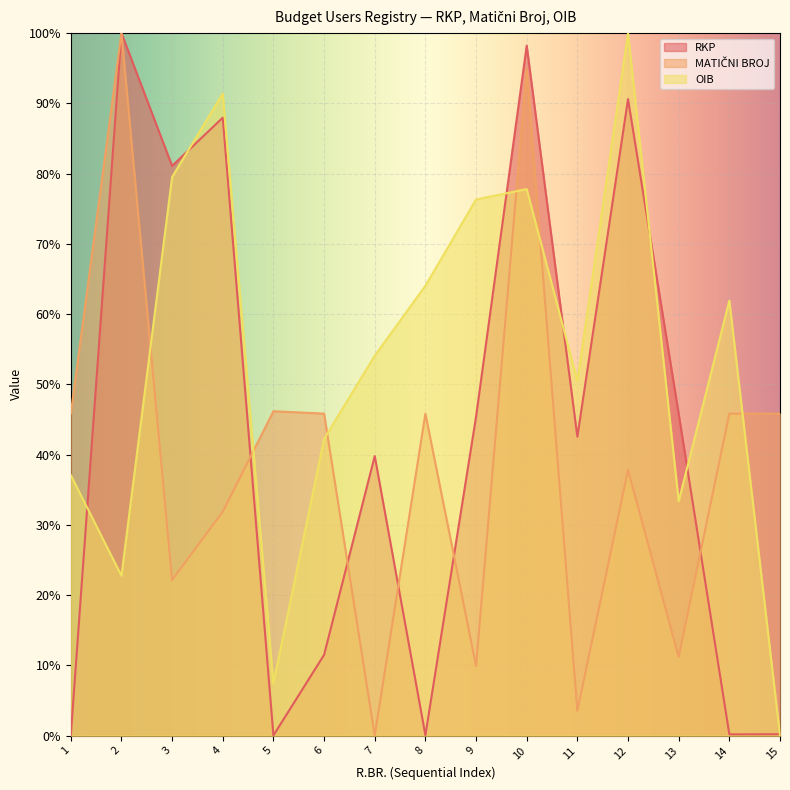

What is the difference between the maximum and minimum values in the MATIČNI BROJ series?

100.0